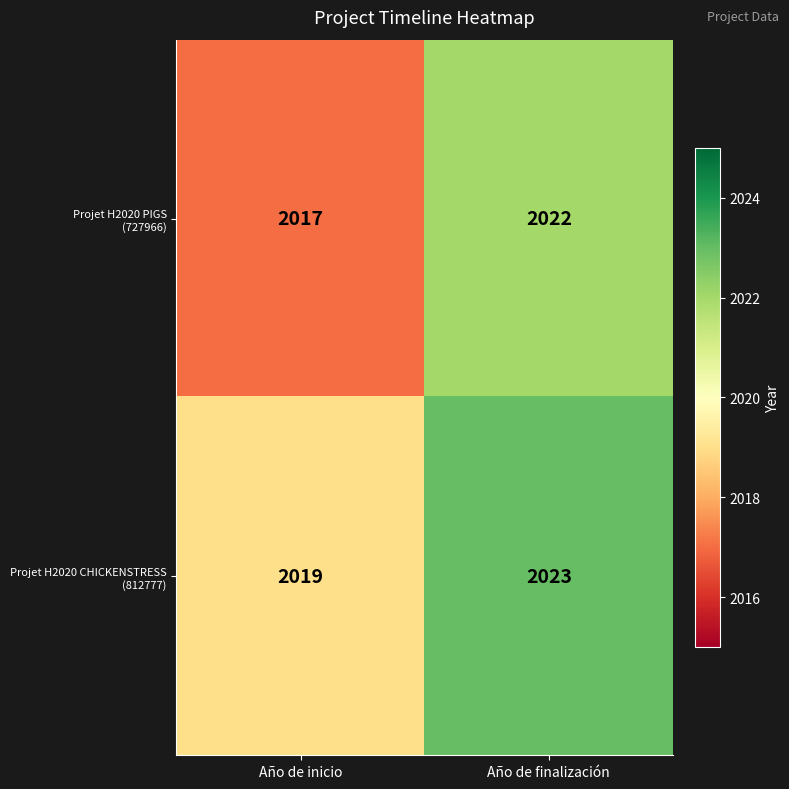

What is the maximum value shown in the chart?

2023